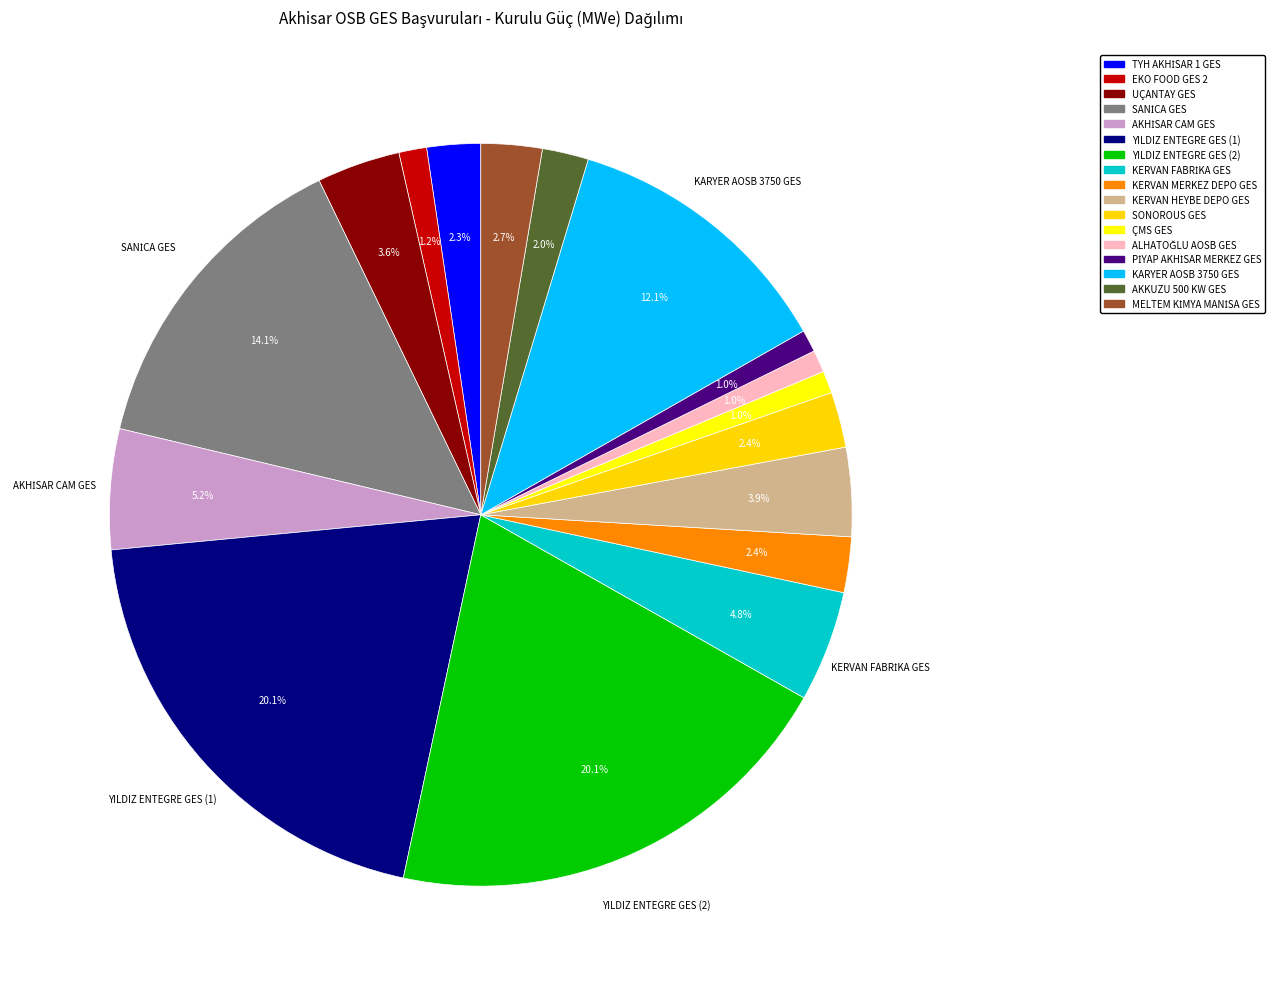

Does KERVAN MERKEZ DEPO GES account for over 50% of the chart?

No